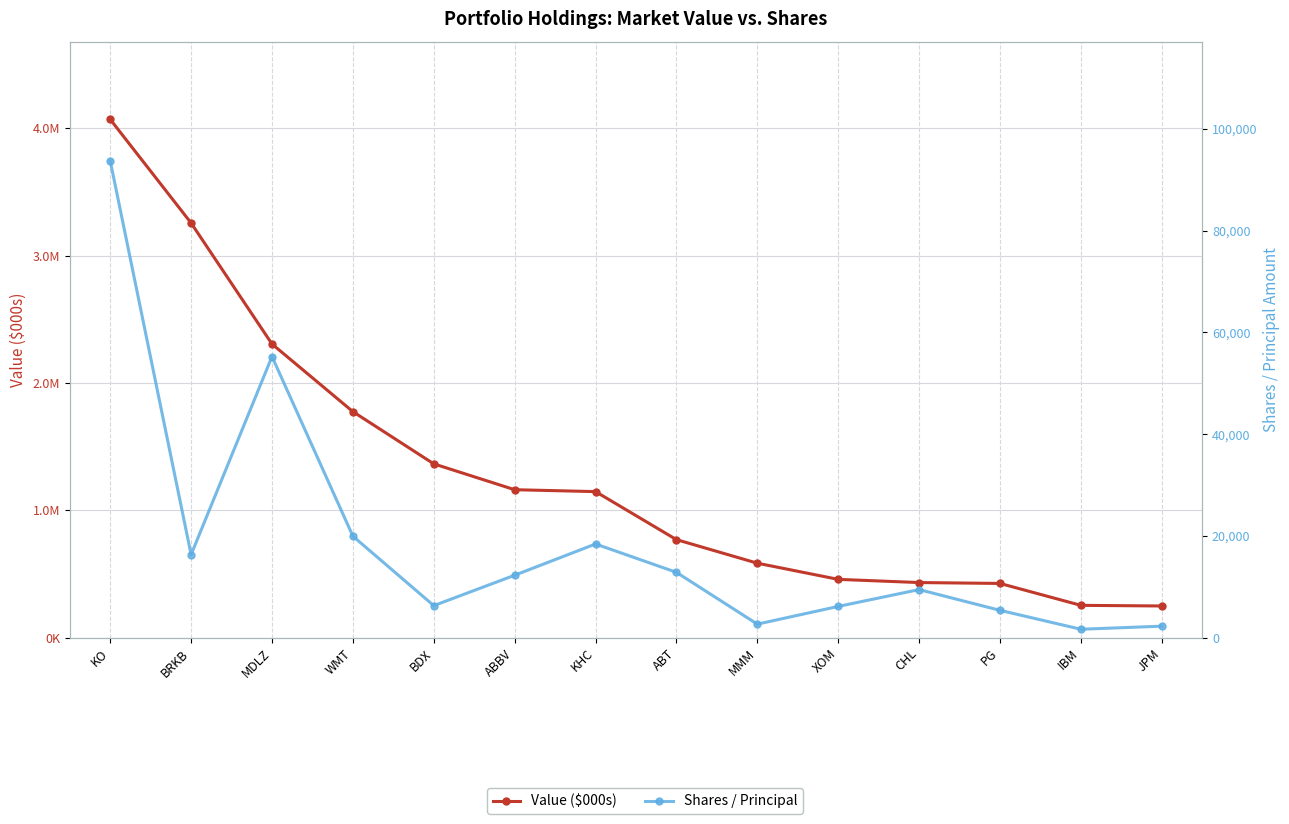

Is this an area chart (filled region under the line)?

No